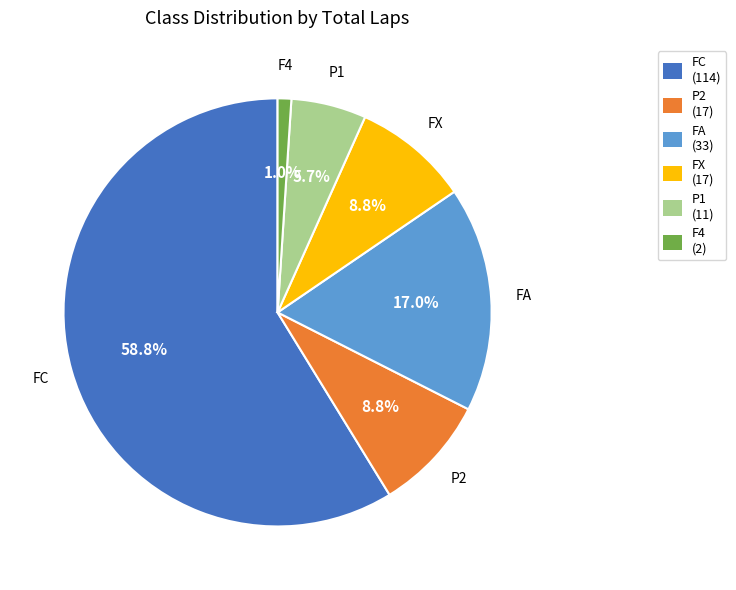

Is FC the majority of the pie?

Yes